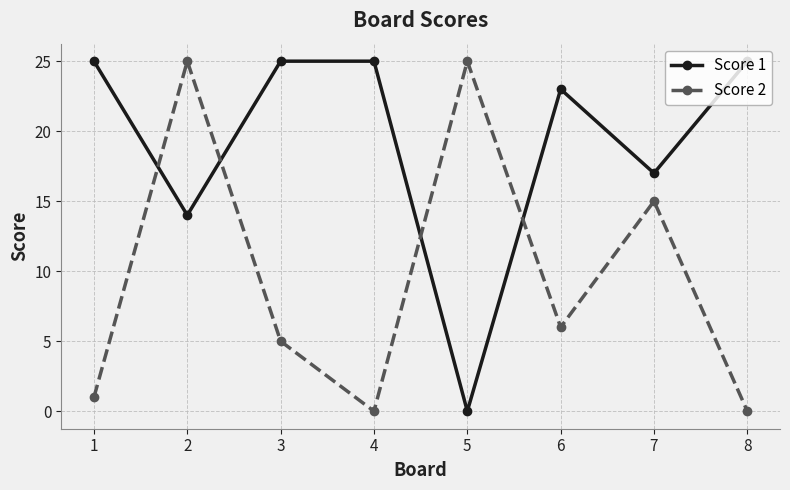

Where is the first local minimum for Score 1?

2